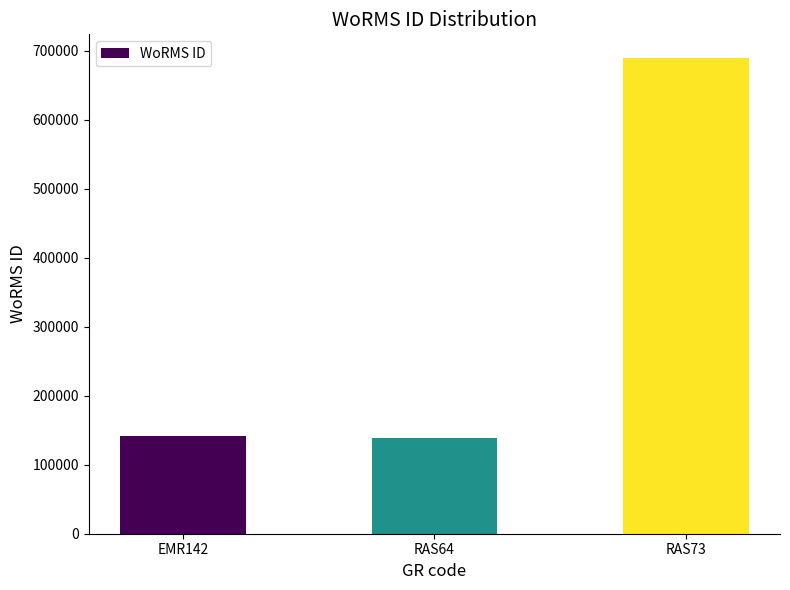

Which label corresponds to the largest value in the chart?

RAS73